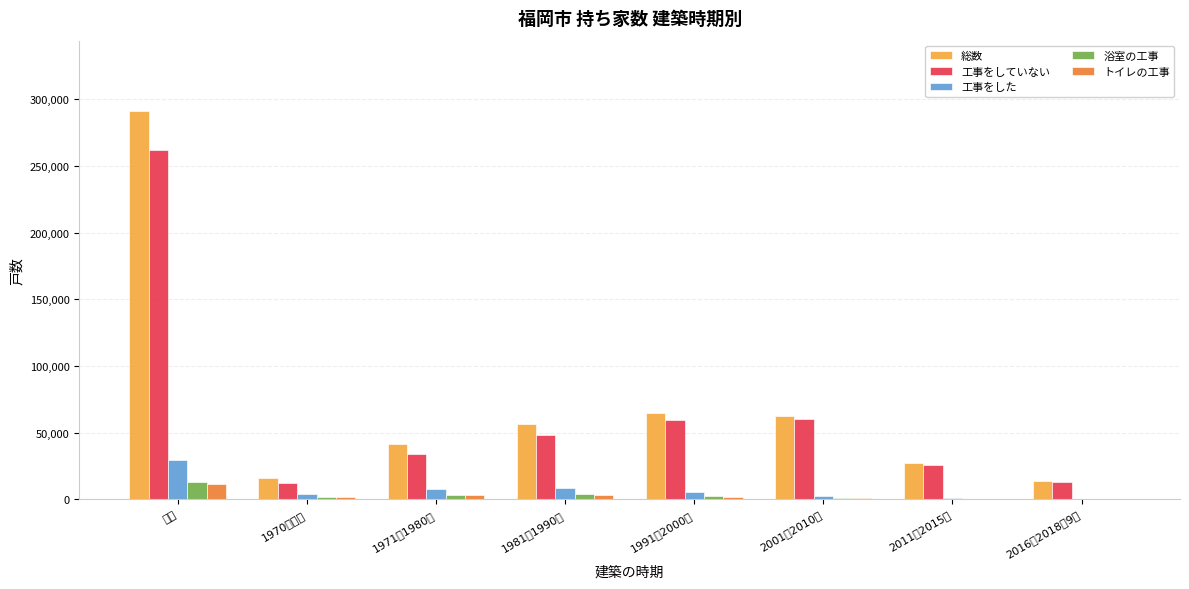

At how many categories does at least one series exceed 290029?

1